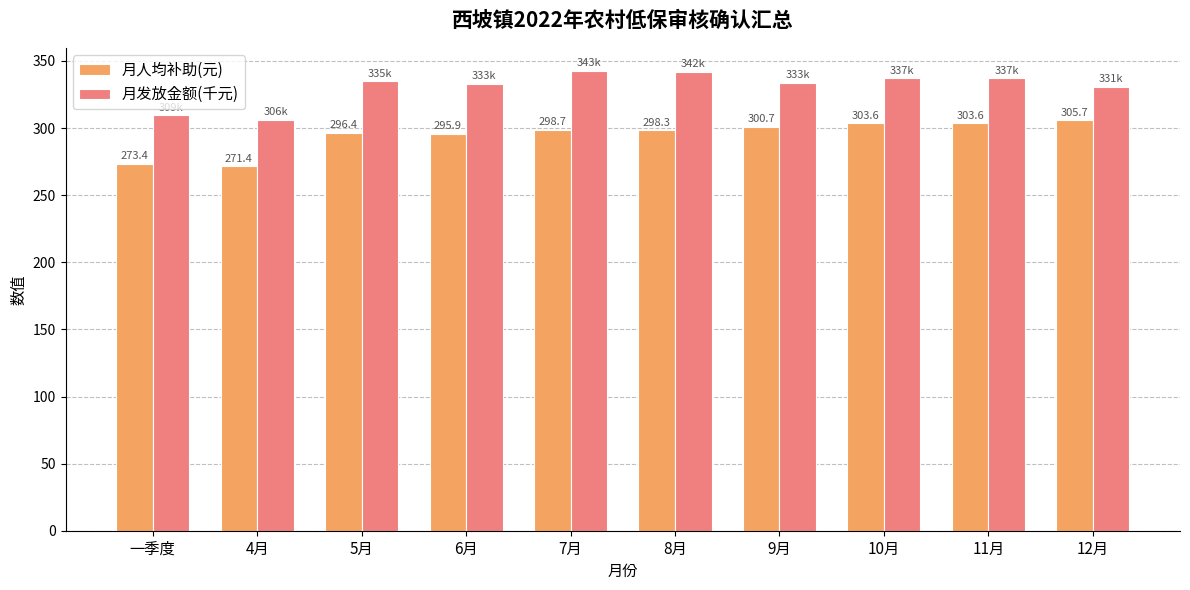

Reading right to left, what are all the values shown in this chart?

月人均补助(元): 12月=305.7	11月=303.6	10月=303.6	9月=300.7	8月=298.3	7月=298.7	6月=295.9	5月=296.4	4月=271.4	一季度=273.4
月发放金额(千元): 12月=330.8	11月=336.9	10月=336.9	9月=333.5	8月=341.9	7月=342.6	6月=333.2	5月=334.9	4月=306.2	一季度=309.5